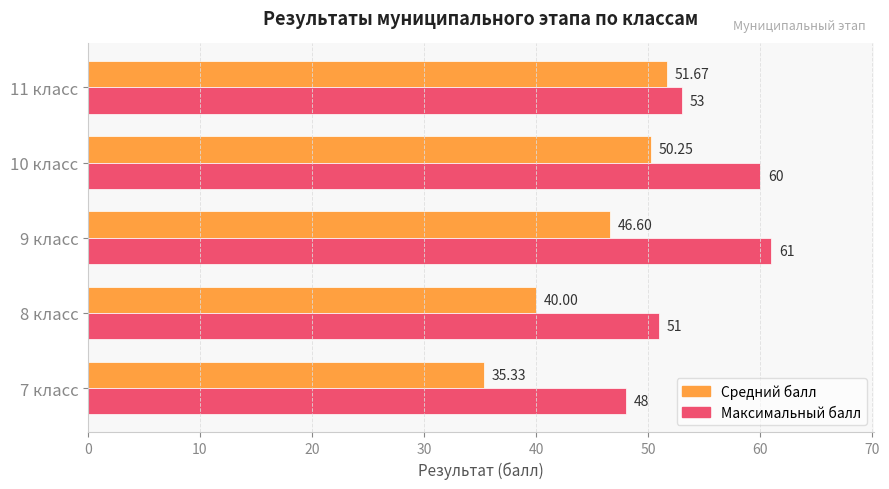

List the labels in order of Максимальный балл value, largest first.

9 класс, 10 класс, 11 класс, 8 класс, 7 класс